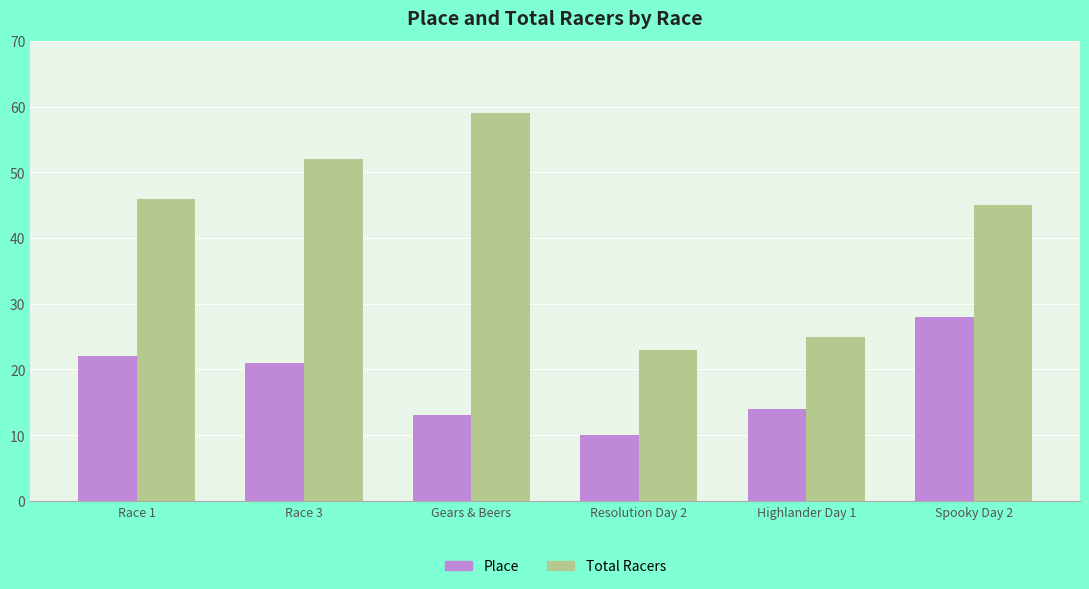

Rank the series by their average value, from highest to lowest.

Total Racers, Place